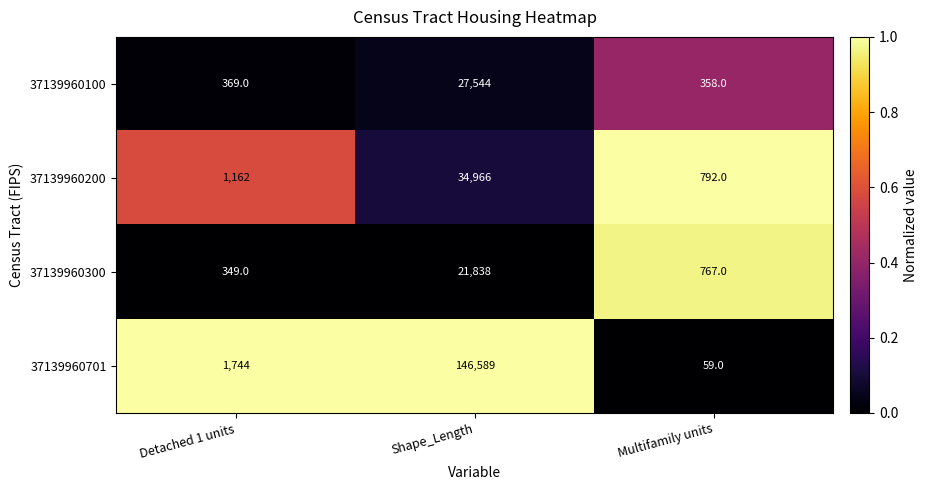

Reading left to right, what are all the values shown in this chart?

37139960100: Detached 1 units=369	Shape_Length=27544	Multifamily units=358
37139960200: Detached 1 units=1162	Shape_Length=34966	Multifamily units=792
37139960300: Detached 1 units=349	Shape_Length=21838	Multifamily units=767
37139960701: Detached 1 units=1744	Shape_Length=146589	Multifamily units=59